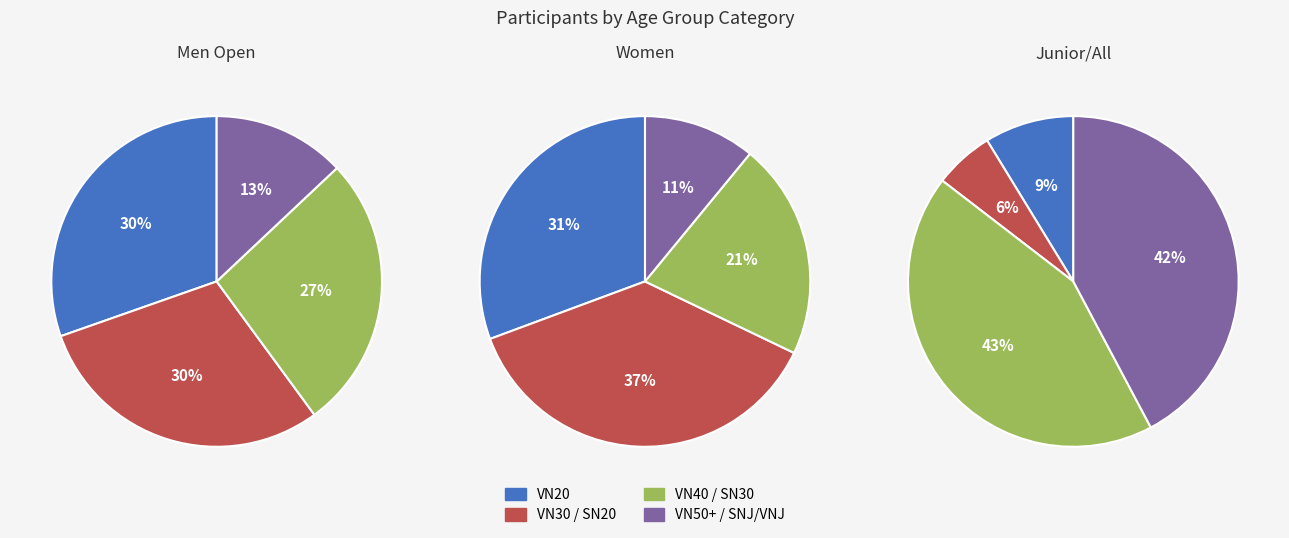

Does SN40 account for over 50% of the chart?

No